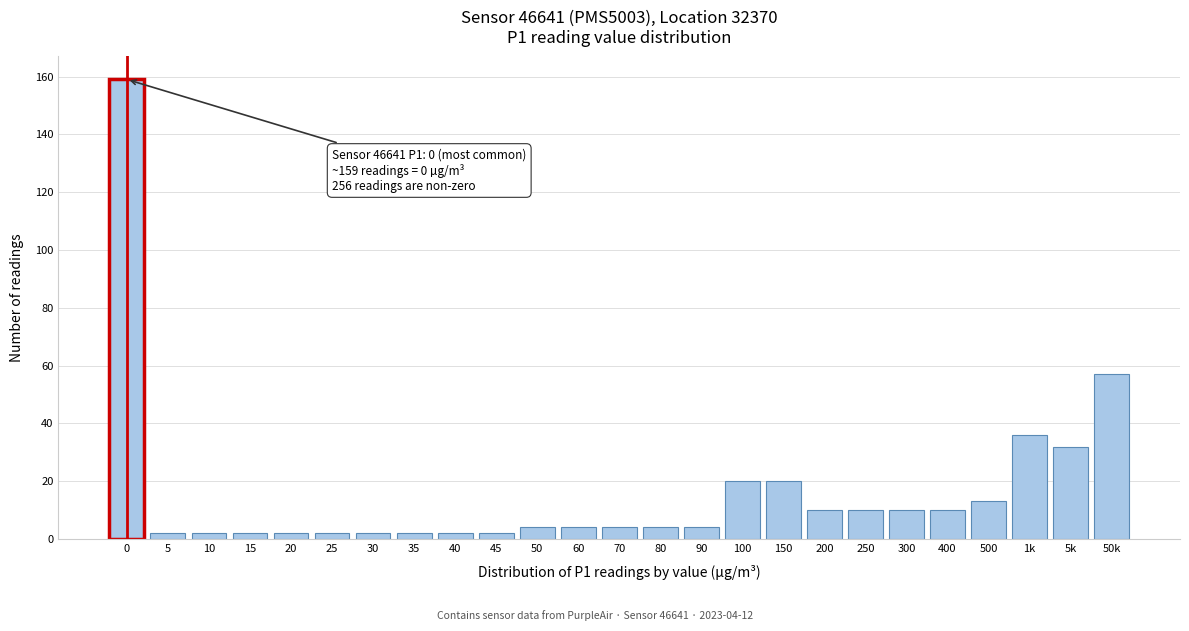

Reading left to right, what are all the values shown in this chart?

0=159	5=2	10=2	15=2	20=2	25=2	30=2	35=2	40=2	45=2	50=4	60=4	70=4	80=4	90=4	100=20	150=20	200=10	250=10	300=10	400=10	500=13	1k=36	5k=32	50k=57